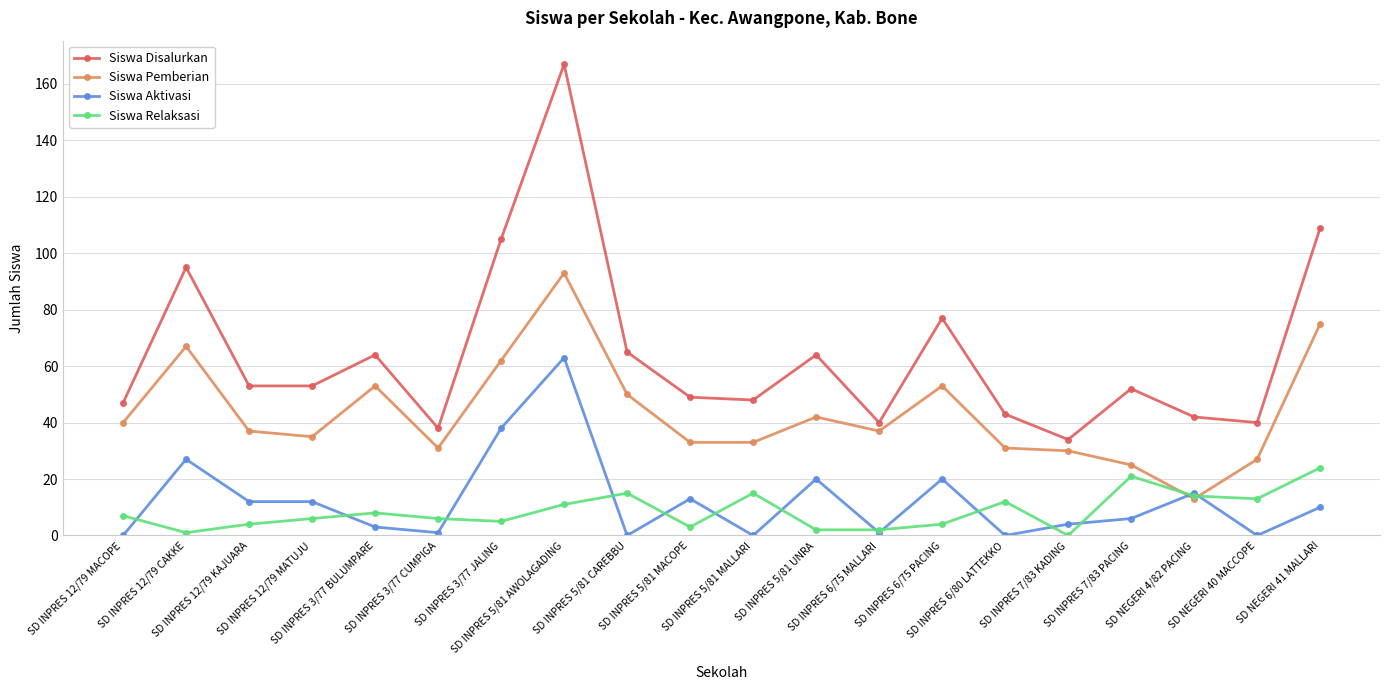

Rank the series by their maximum value, from highest to lowest.

Siswa Disalurkan, Siswa Pemberian, Siswa Aktivasi, Siswa Relaksasi